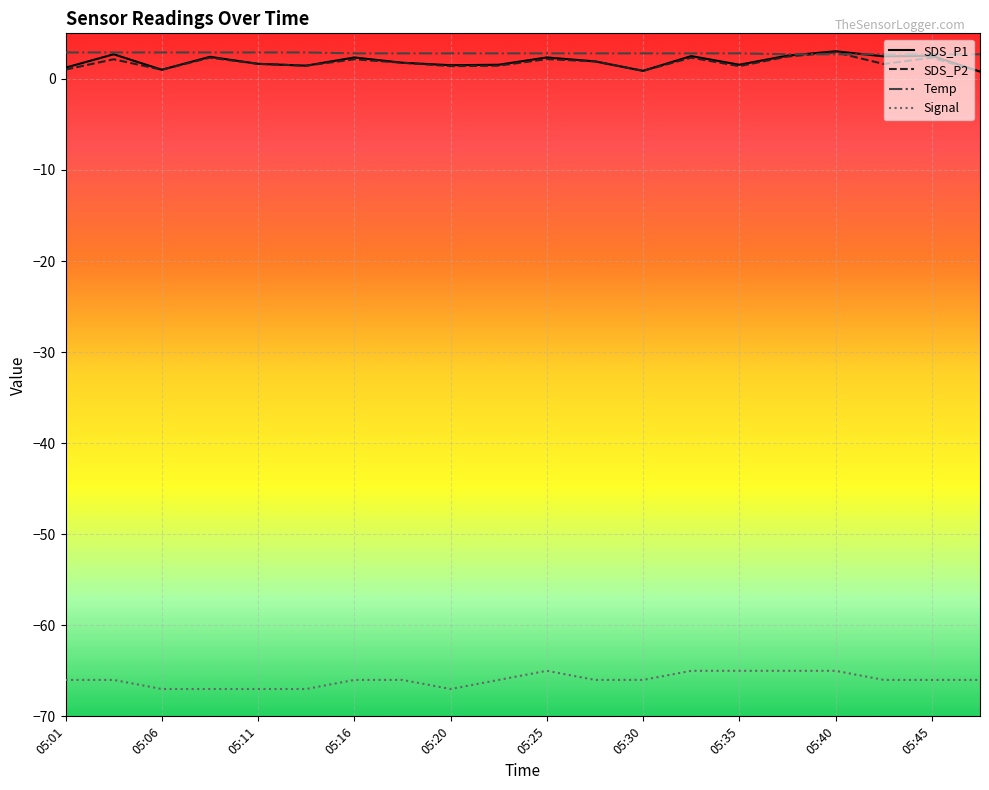

True or false: Signal and Temp intersect in this chart.

False